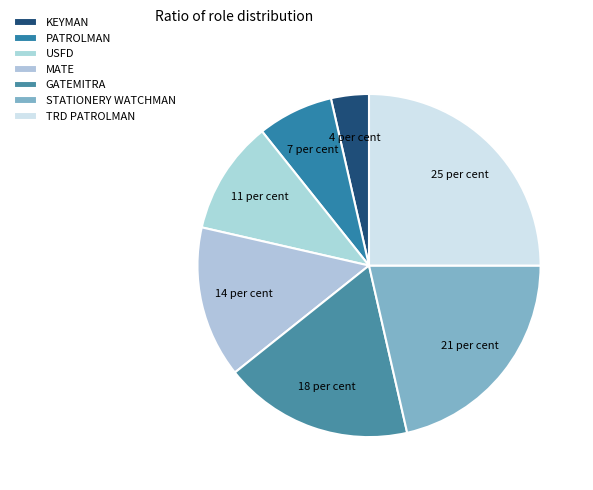

How many slices are in this pie chart?

7